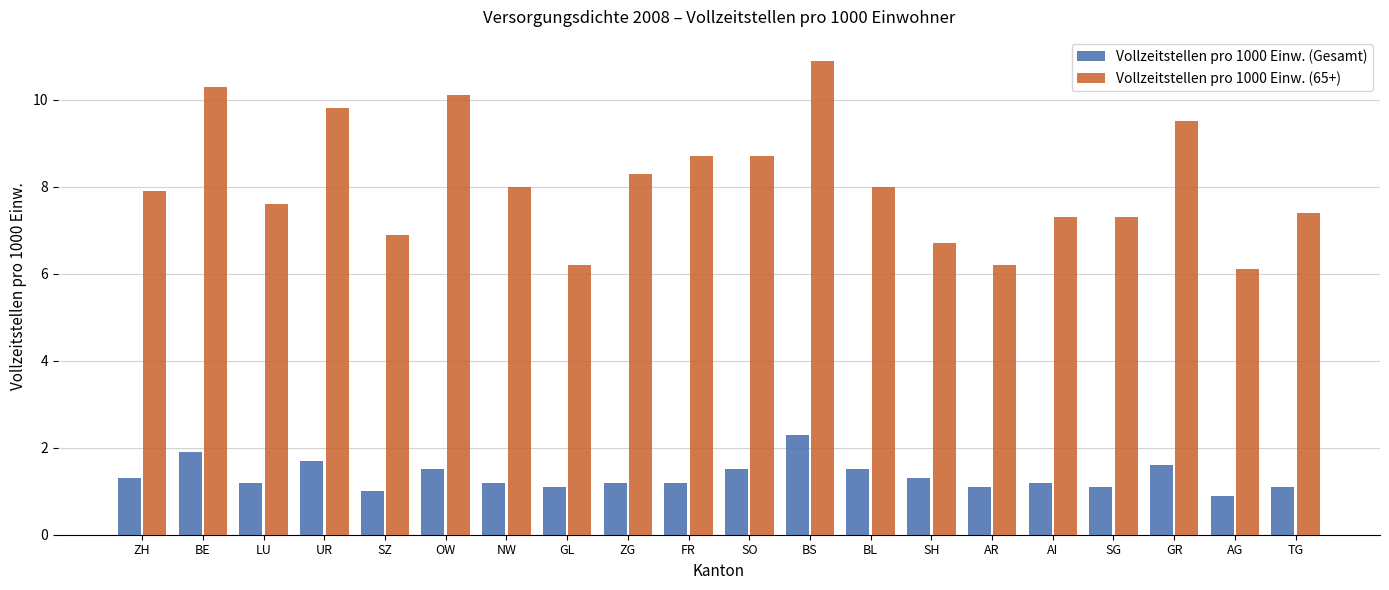

What is the difference between the Vollzeitstellen pro 1000 Einw. (65+) values at BL and SZ?

1.1